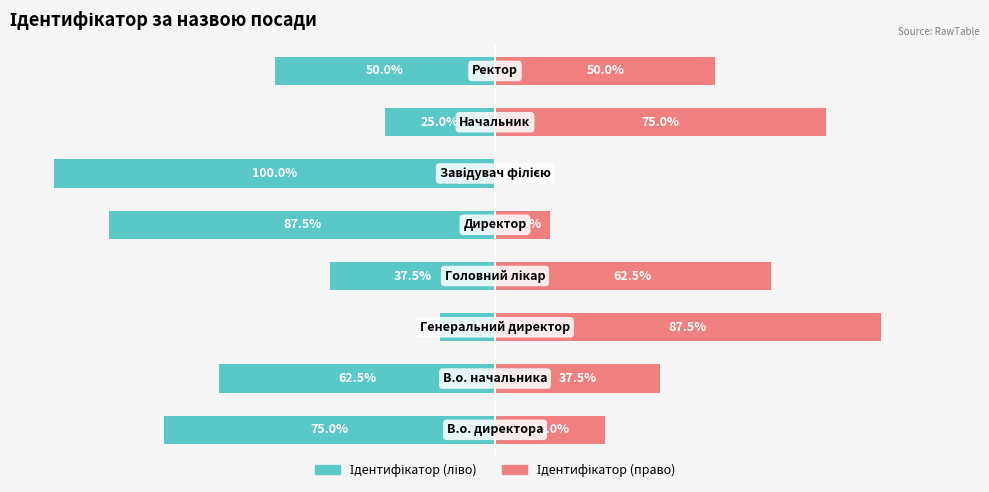

How many groups of bars are there?

8